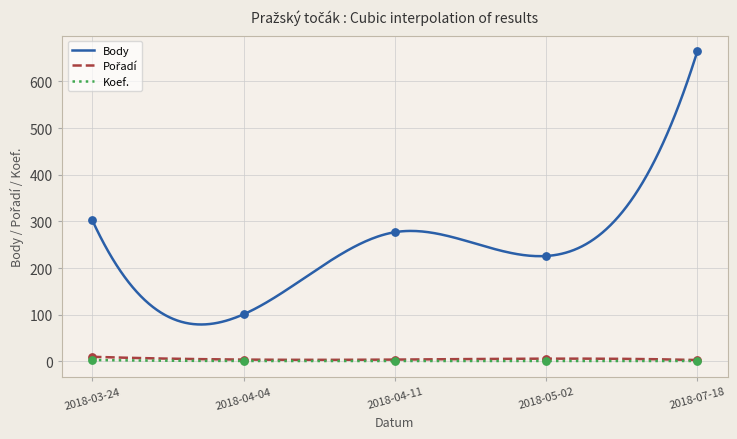

At which category is the sum across all series the highest?

2018-07-18